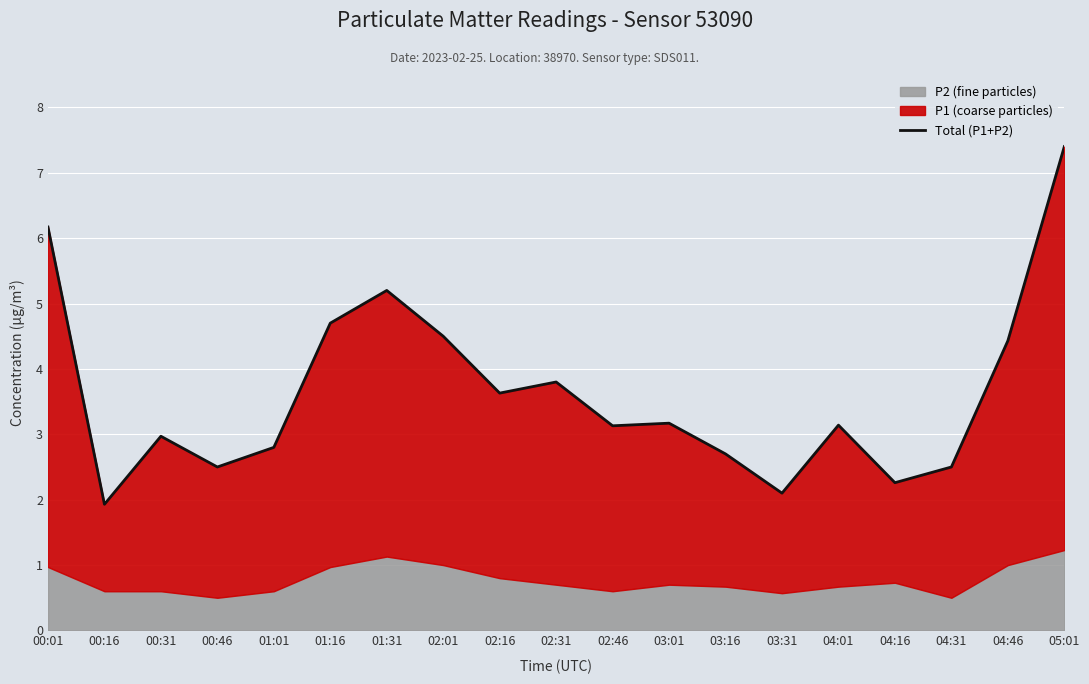

What is the approximate value at 00:31?

3.0